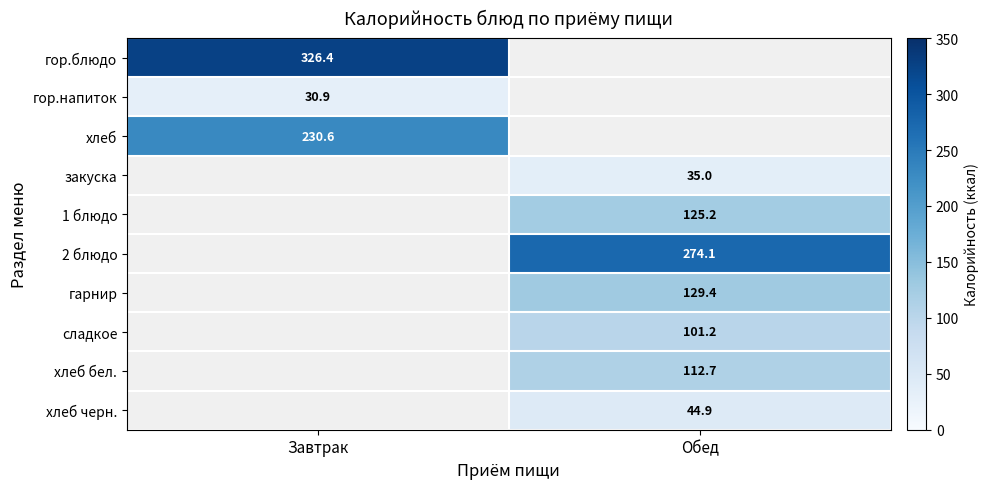

Between Завтрак and Обед, which is larger?

Обед